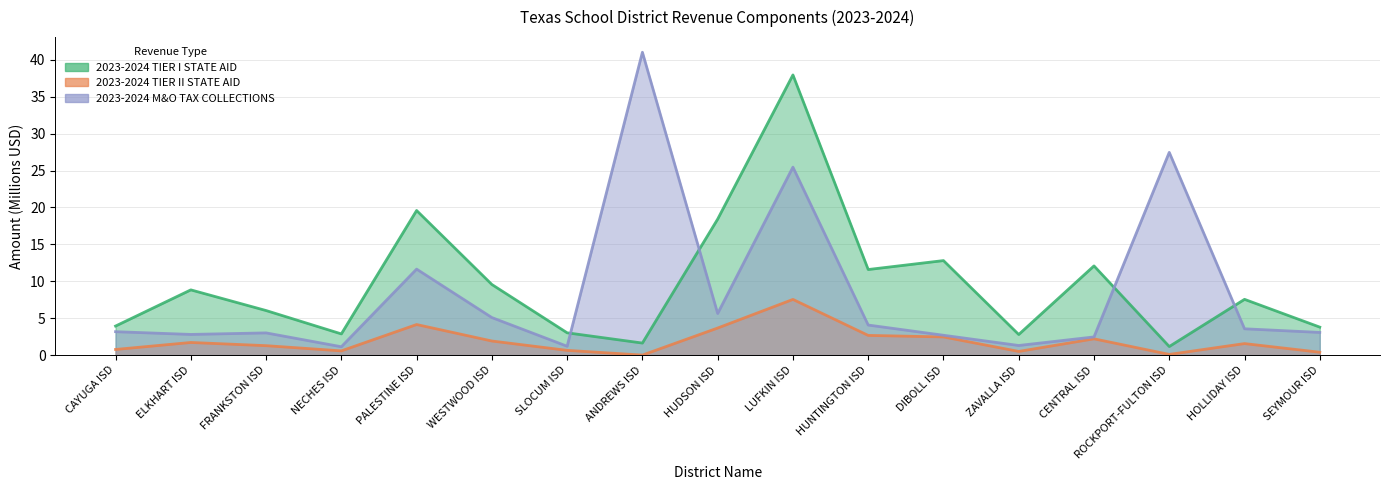

What is the average value of the 2023-2024 TIER II STATE AID series?

1.9